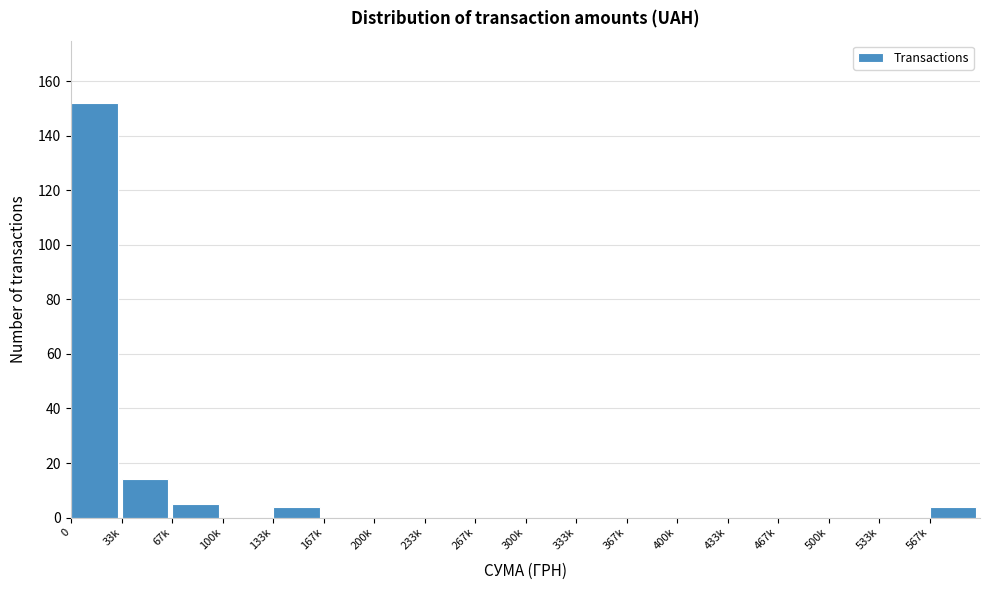

Reading right to left, transcribe all the data shown in this chart.

567k=4	533k=0	500k=0	467k=0	433k=0	400k=0	367k=0	333k=0	300k=0	267k=0	233k=0	200k=0	167k=0	133k=4	100k=0	67k=5	33k=14	0=152